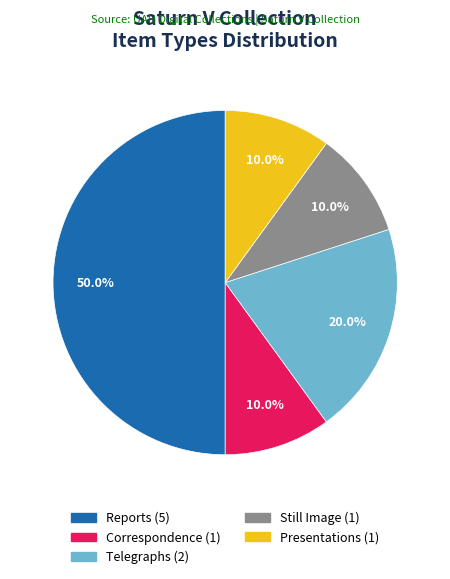

Approximately how many times larger is the value at Presentations compared to Telegraphs?

0.5